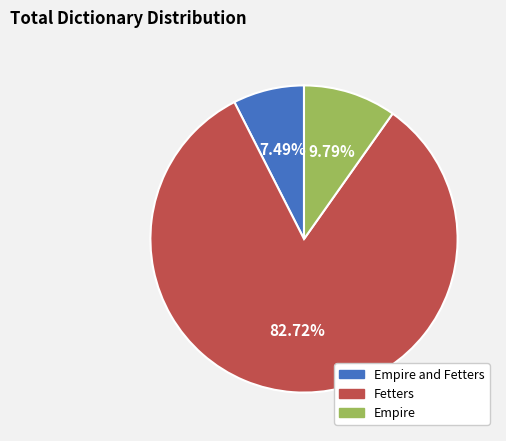

To the nearest percent, what portion does Fetters represent?

83%